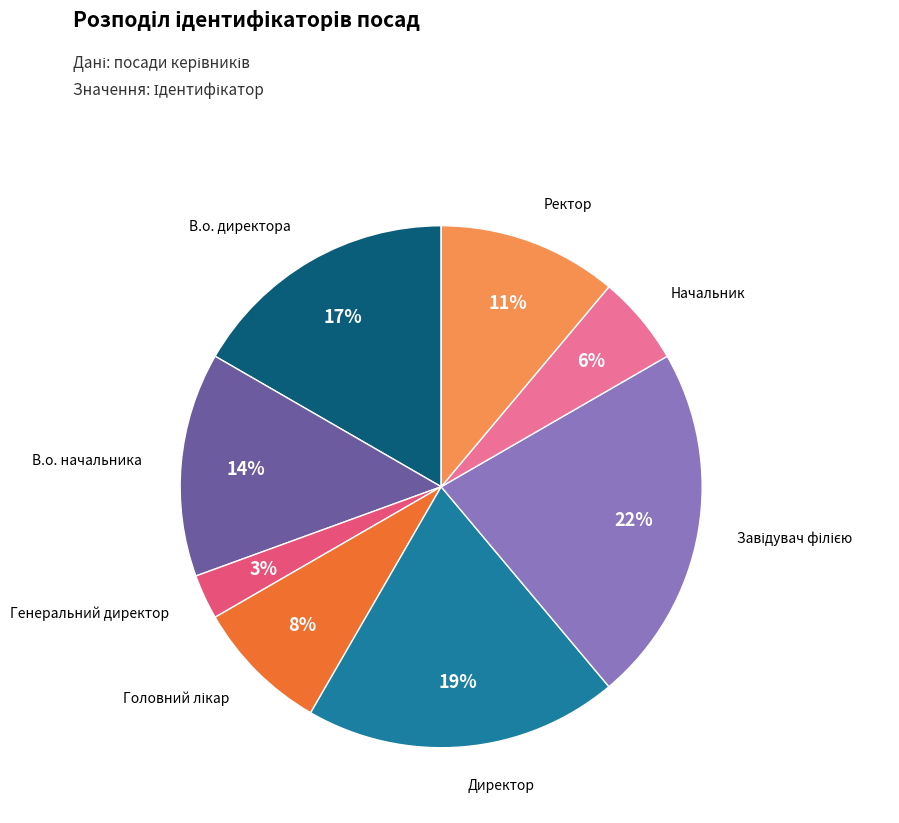

Is the sum of Директор and Ректор greater than half?

No